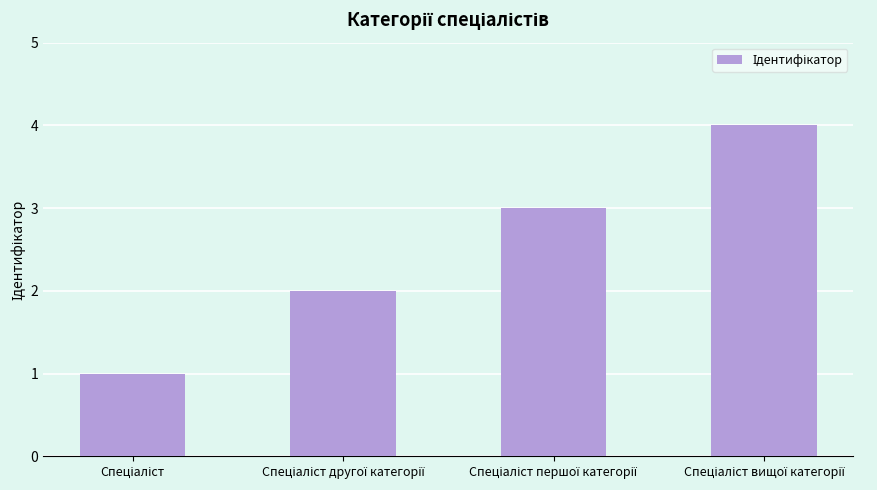

What is the greatest value displayed?

4